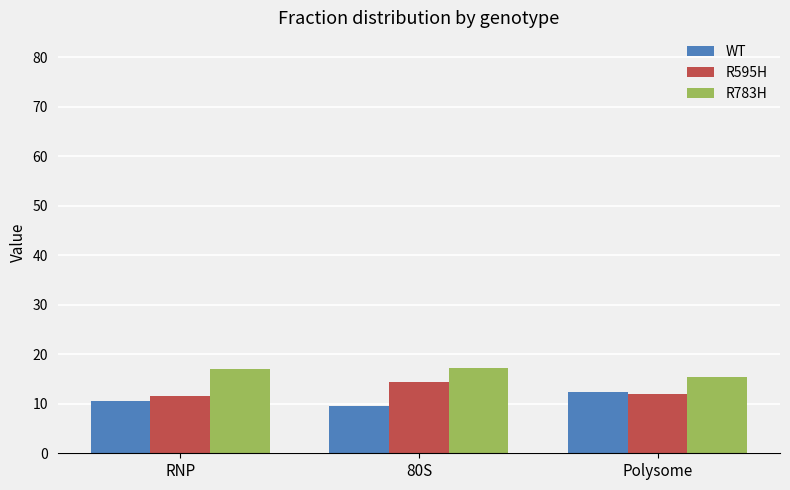

Is the value of WT at 80S greater than the value of R595H at 80S?

No